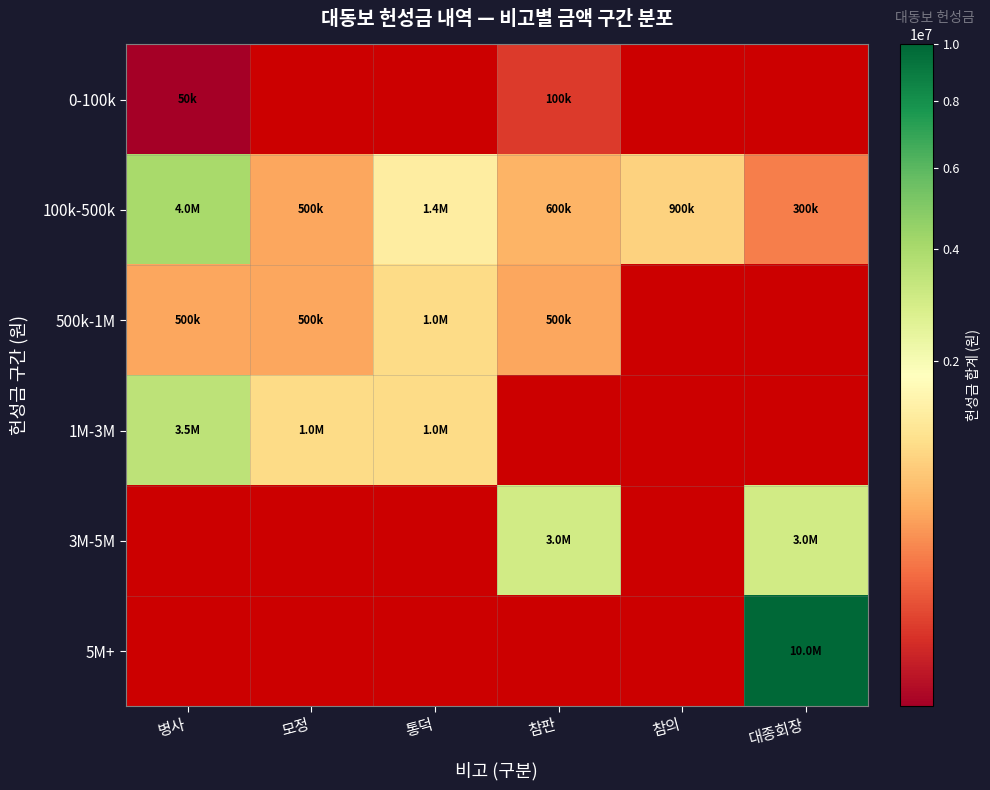

Which category has the highest value in the 1M-3M series?

병사